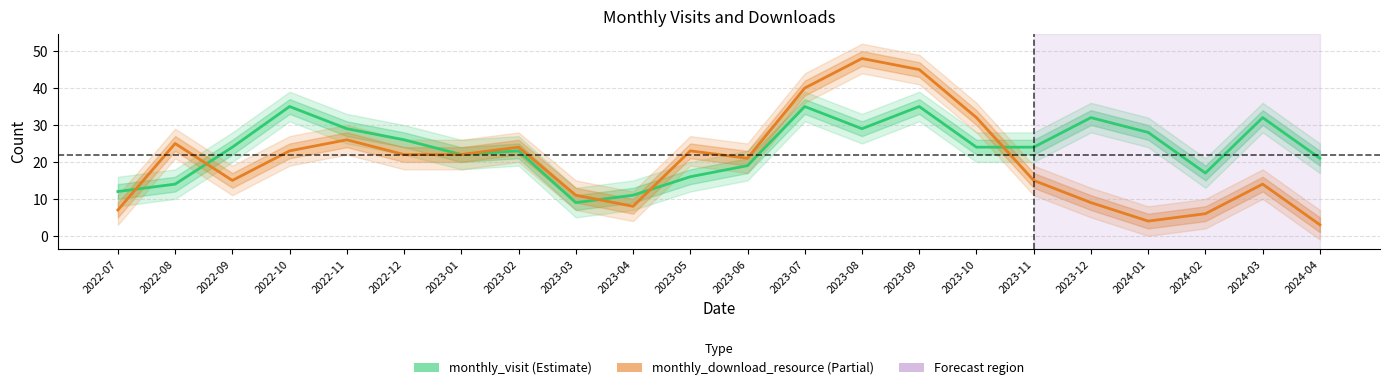

Which series has the widest spread of values?

monthly_download_resource